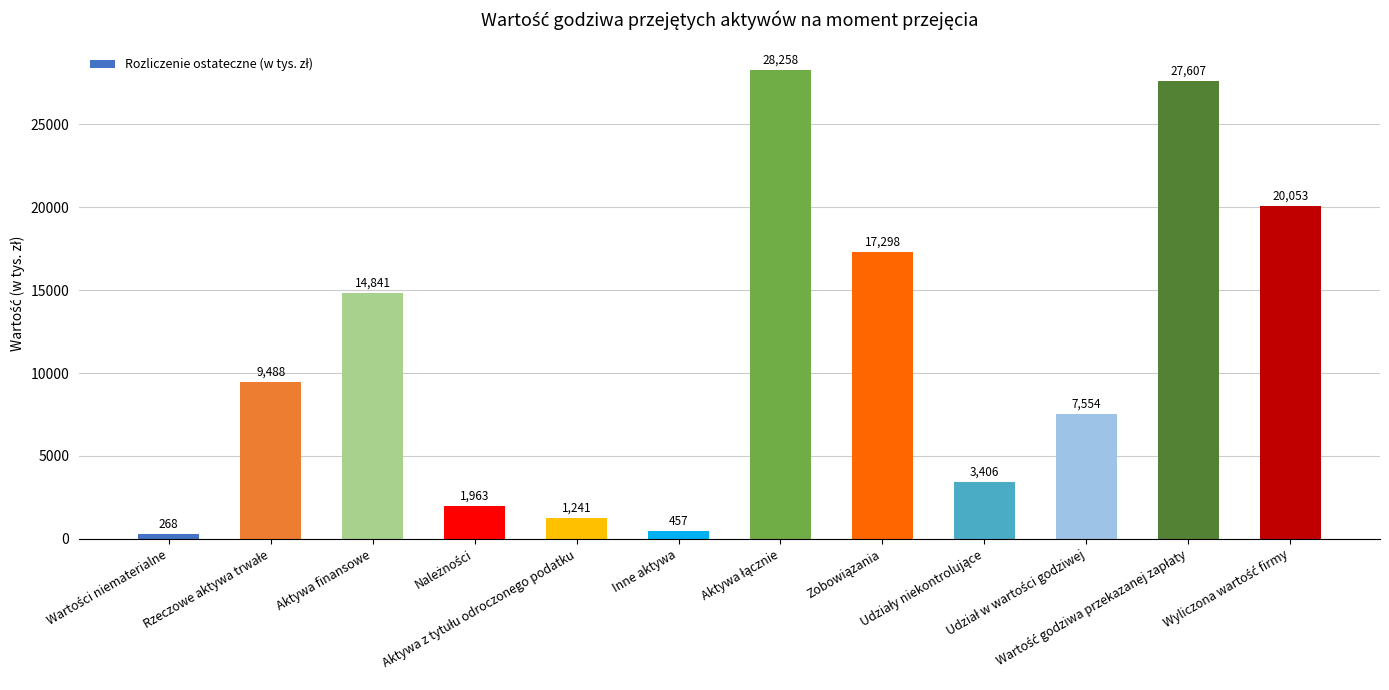

What is the maximum value shown in the chart?

28258